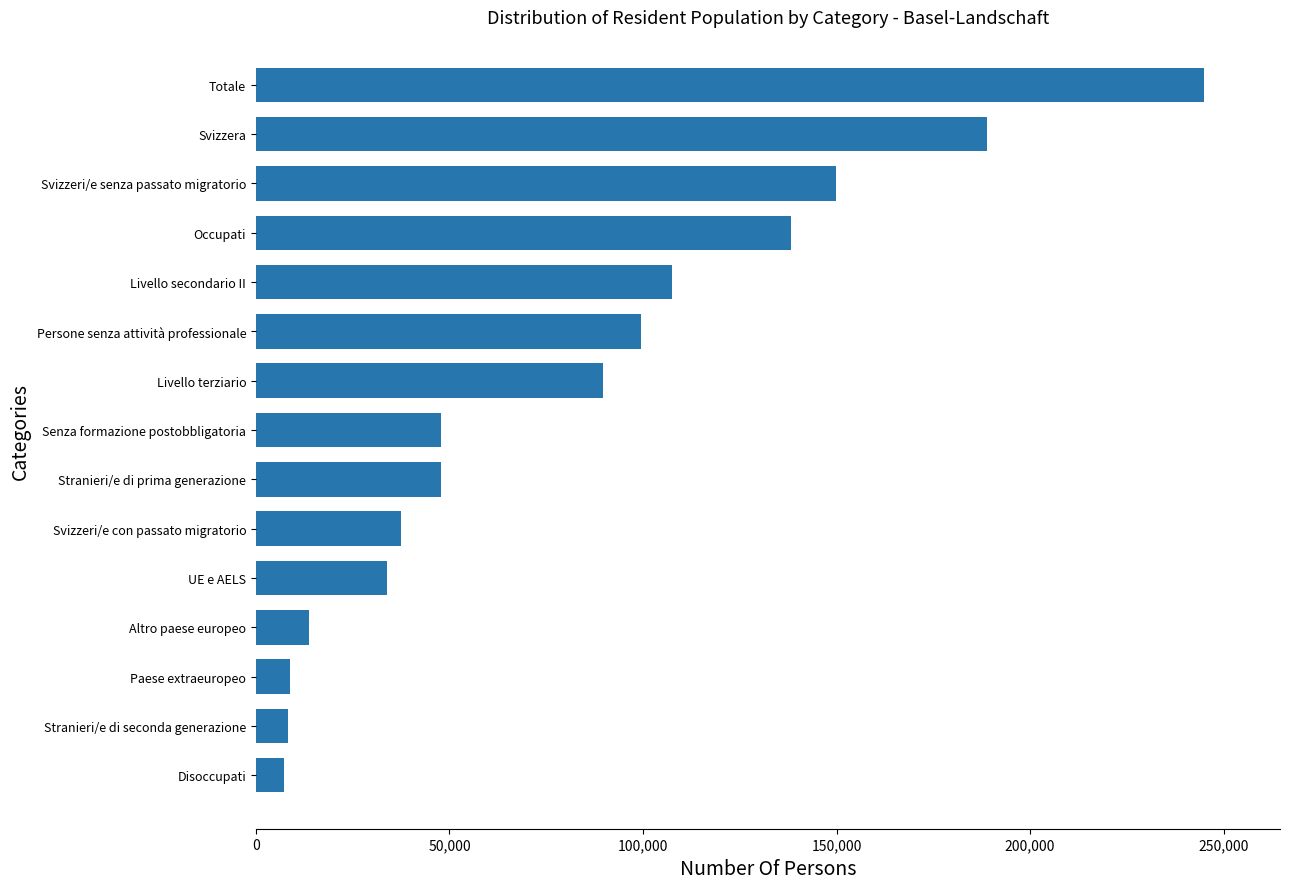

What is the change in value from Senza formazione postobbligatoria to Persone senza attività professionale?

+51640